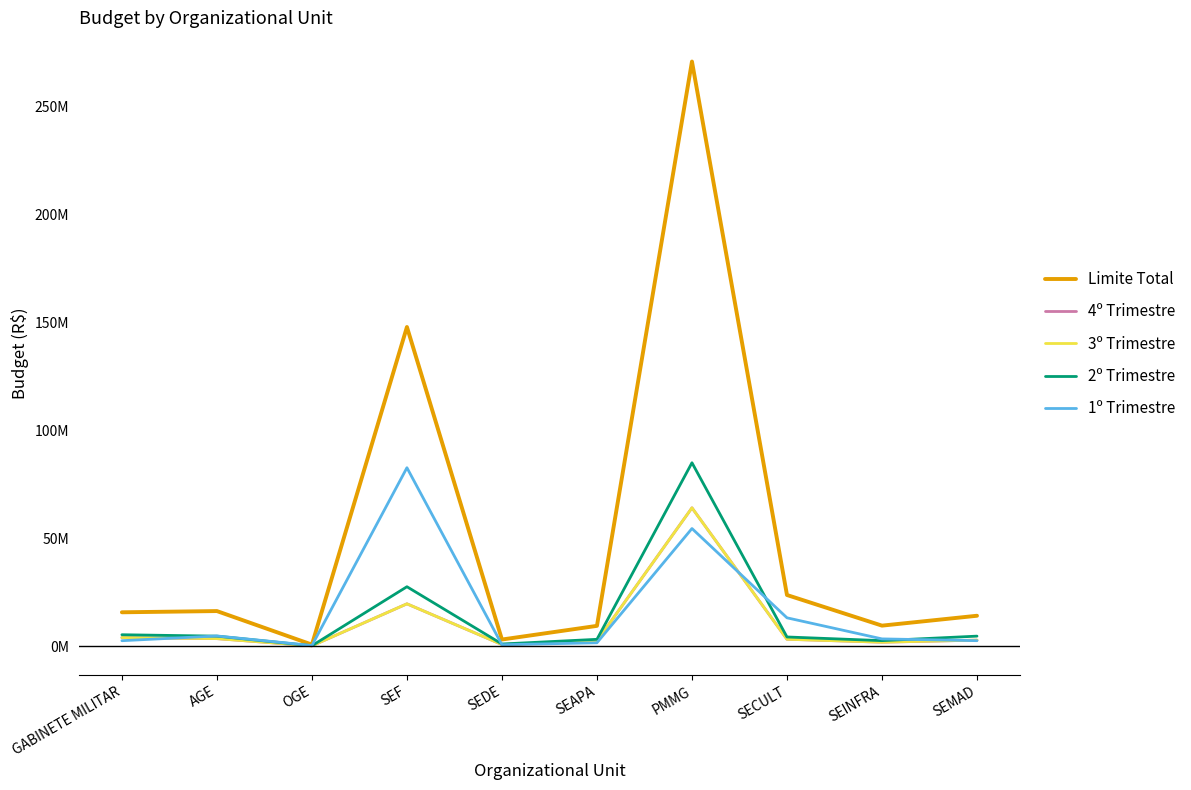

What is the value of the Limite Total point at the 10th from the left?

14052645.2